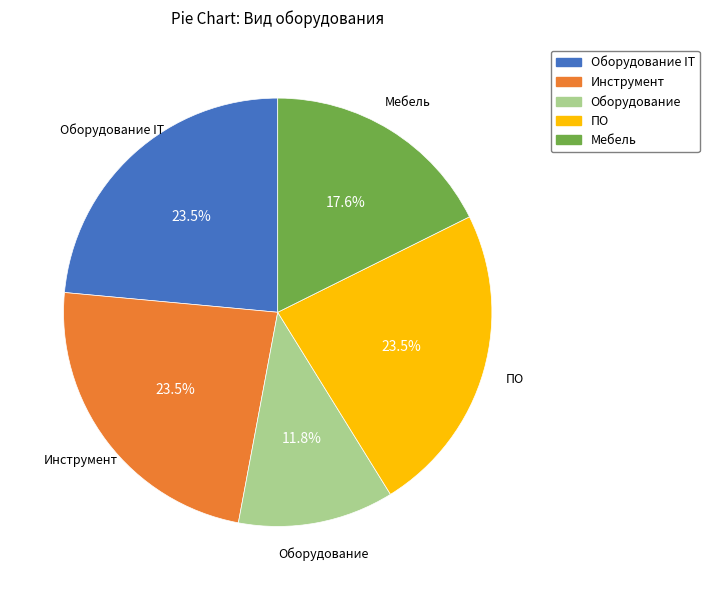

Is there a majority slice in this chart?

No